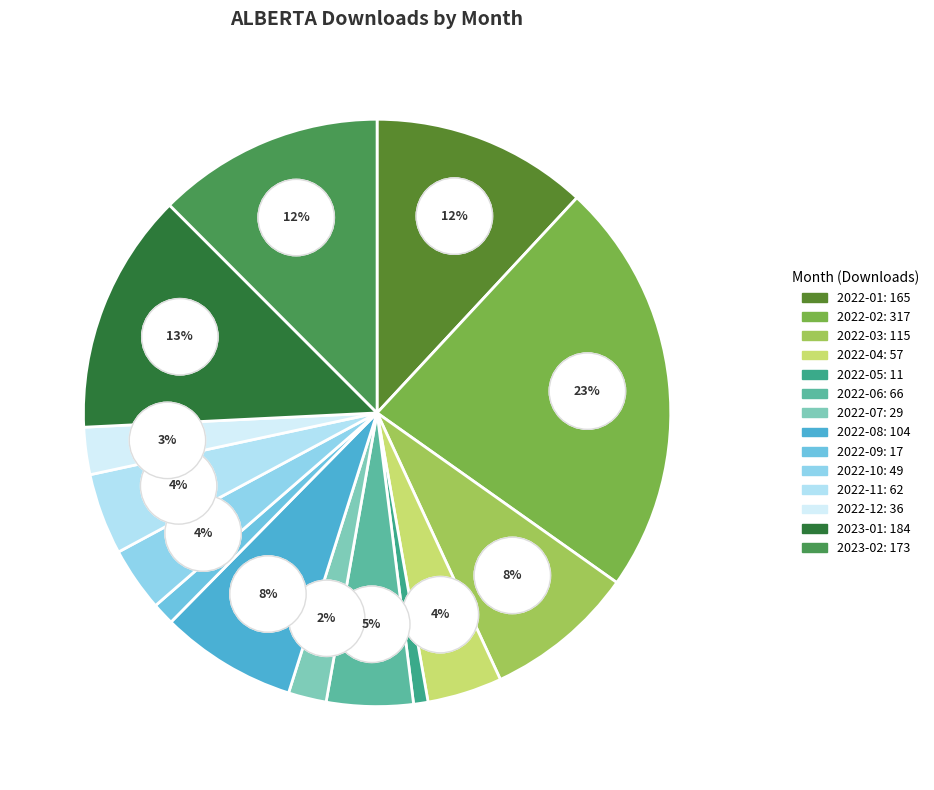

Between 2022-01 and 2023-02, which is larger?

2023-02